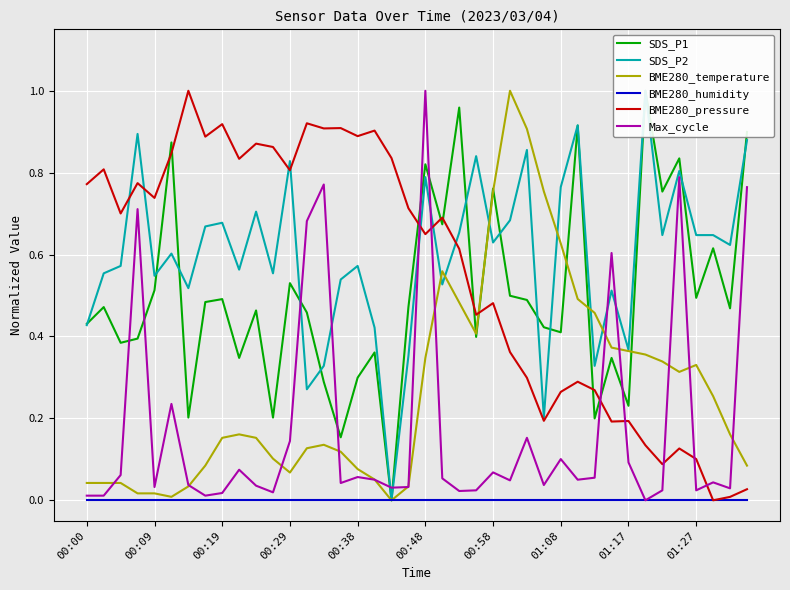

How many intersections are there between BME280_pressure and BME280_temperature?

1